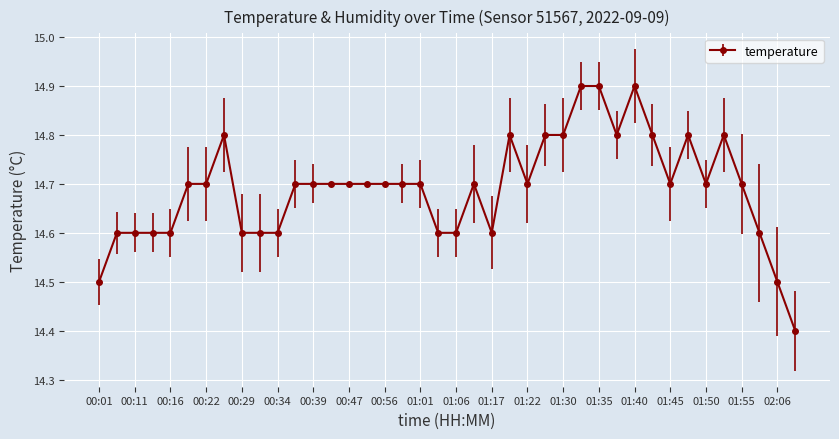

What is the difference between the maximum and second lowest values?

0.4